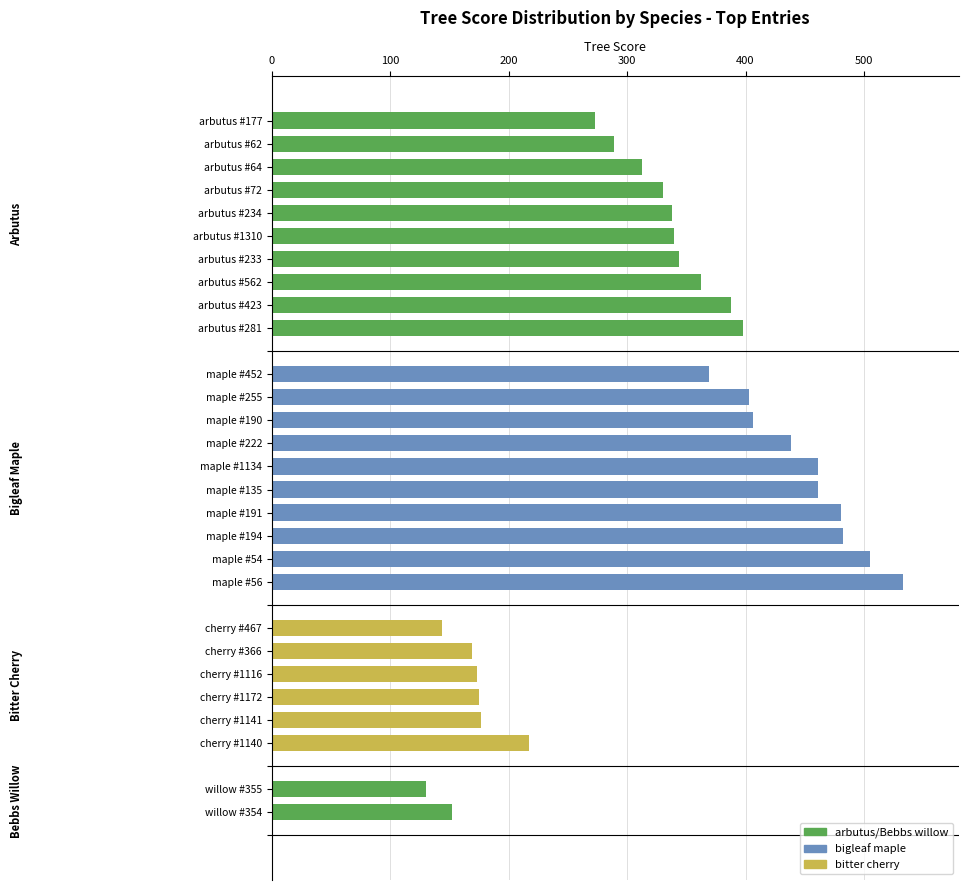

What is the sum of all values?

9251